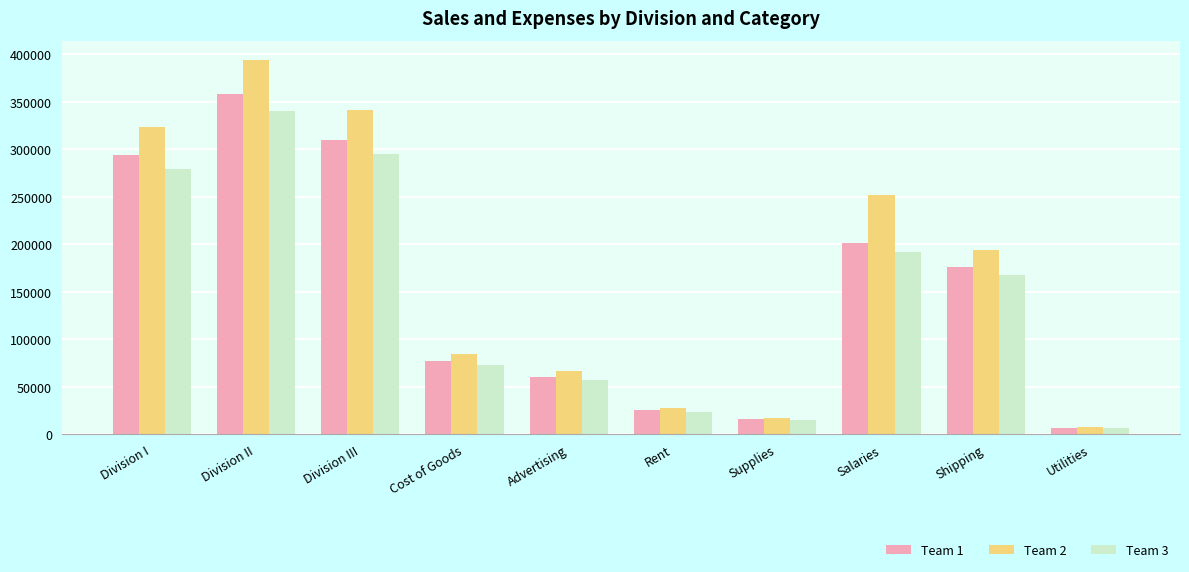

Reading left to right, list all the values displayed in this chart.

Team 1: Division I=294000.0	Division II=358550.0	Division III=310000.0	Cost of Goods=77004.0	Advertising=60550.0	Rent=25200.0	Supplies=15950.0	Salaries=201500.0	Shipping=176250.0	Utilities=7200.0
Team 2: Division I=323400.0	Division II=394405.0	Division III=341000.0	Cost of Goods=84704.4	Advertising=66605.0	Rent=27720.0	Supplies=17545.0	Salaries=251650.0	Shipping=193875.0	Utilities=7920.0
Team 3: Division I=279300.0	Division II=340622.5	Division III=294500.0	Cost of Goods=73153.8	Advertising=57522.5	Rent=23940.0	Supplies=15152.5	Salaries=191425.0	Shipping=167437.5	Utilities=6840.0